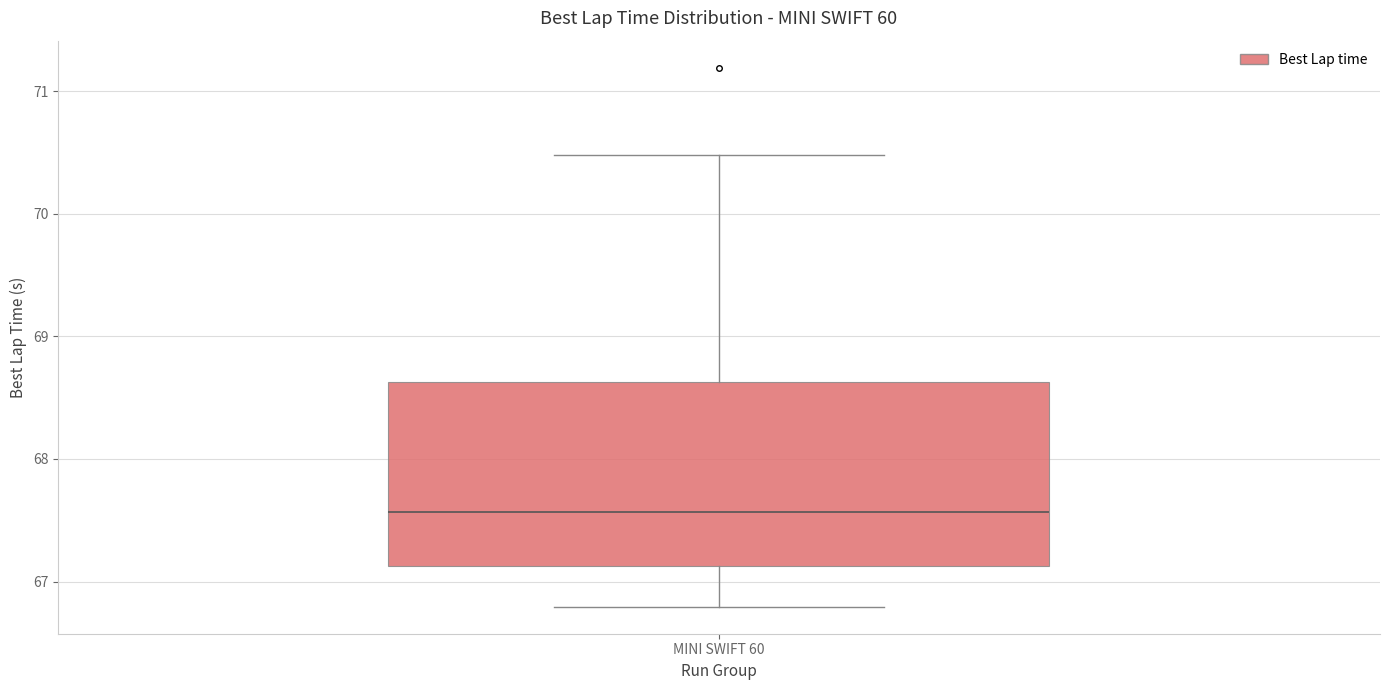

Where is the lower edge of the box for MINI SWIFT 60 on the y-axis? The values are not printed on the chart, so give them approximately, as read against the axis.

67.1